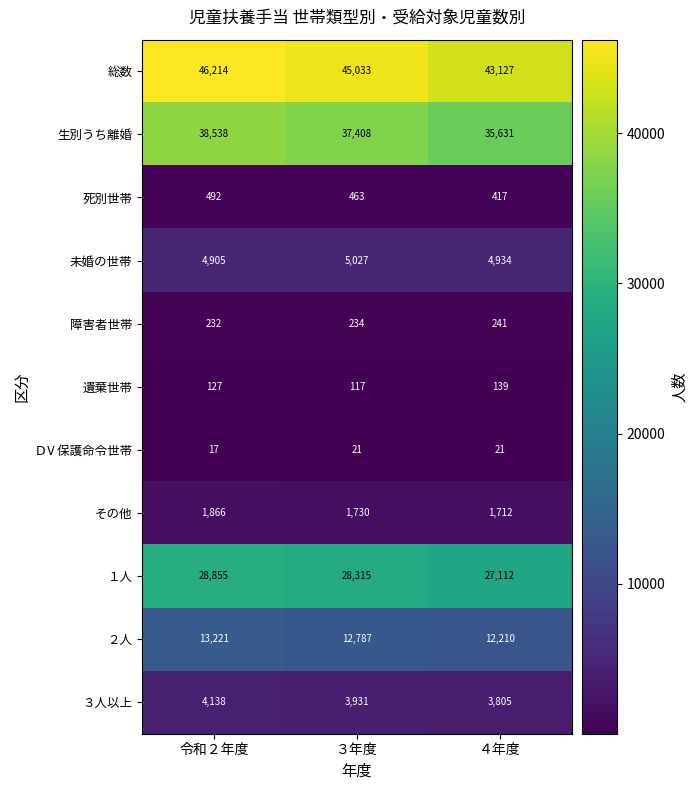

How many 死別世帯 values are between 417 and 492?

3